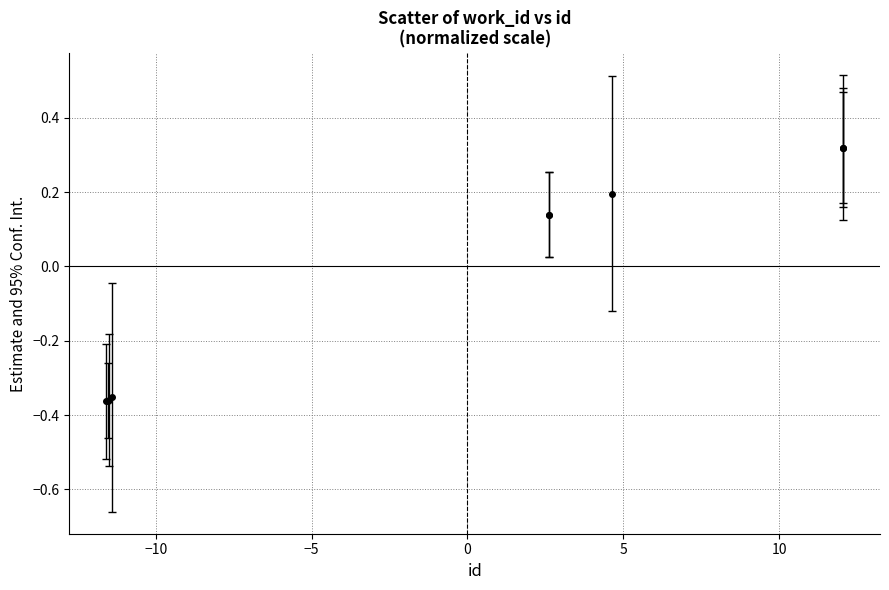

How many values are between 0 and 1?

6